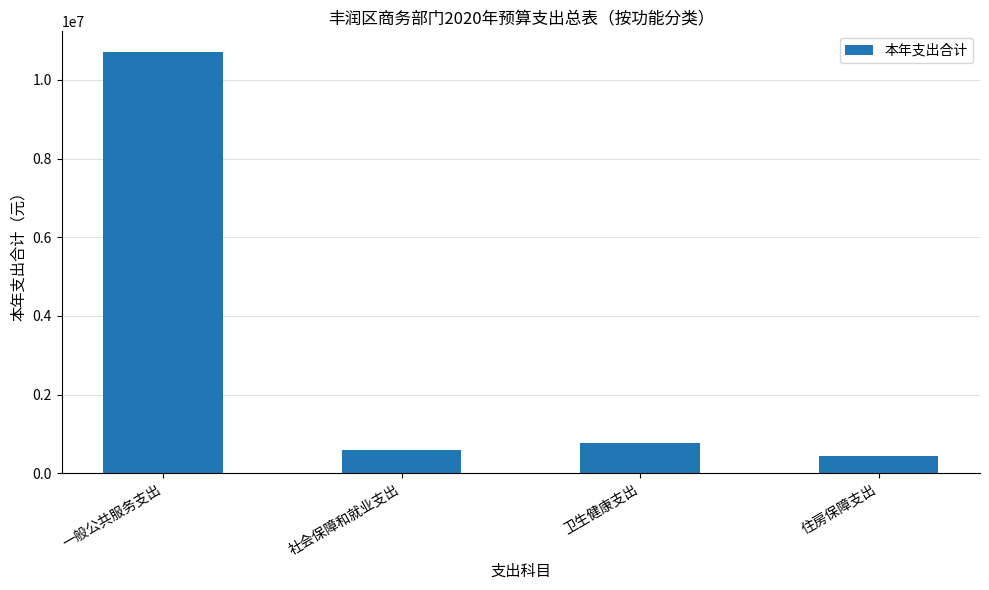

At which label is the value closest to 5571735?

卫生健康支出